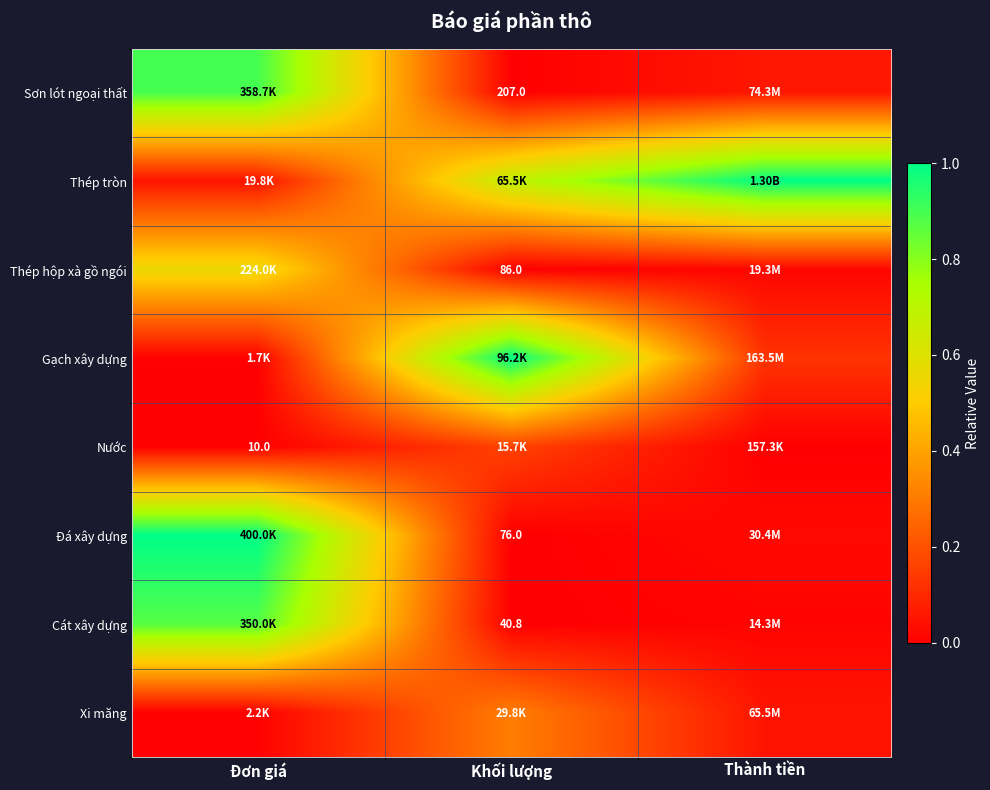

The Xi măng series shows 0.3 at Khối lượng. True or false?

True